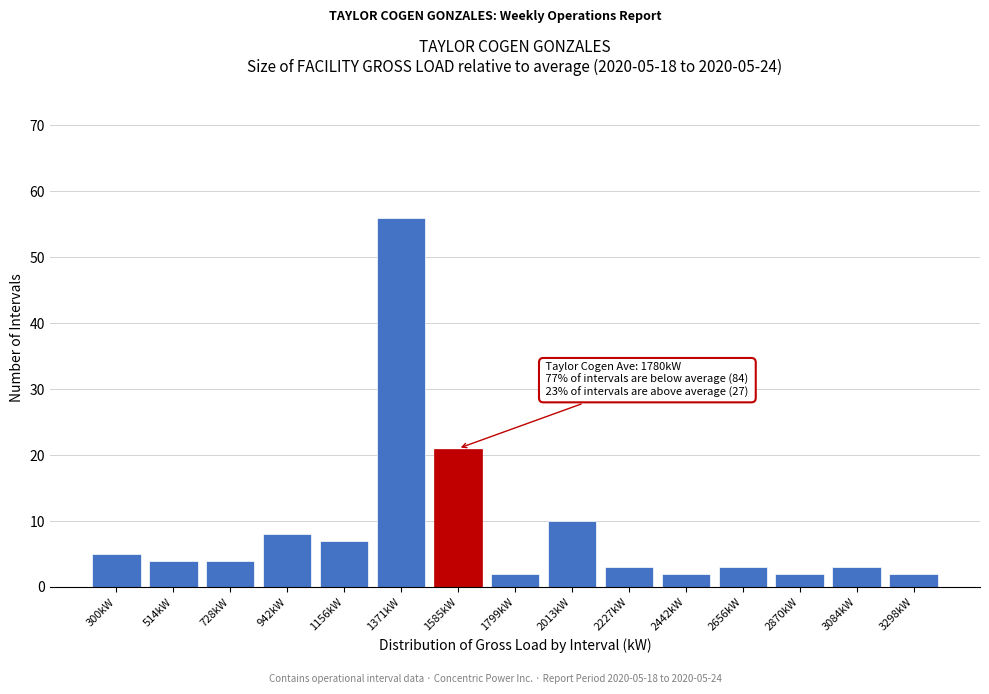

Reading left to right, extract all data points from this chart.

300kW=5	514kW=4	728kW=4	942kW=8	1156kW=7	1371kW=56	1585kW=21	1799kW=2	2013kW=10	2227kW=3	2442kW=2	2656kW=3	2870kW=2	3084kW=3	3298kW=2